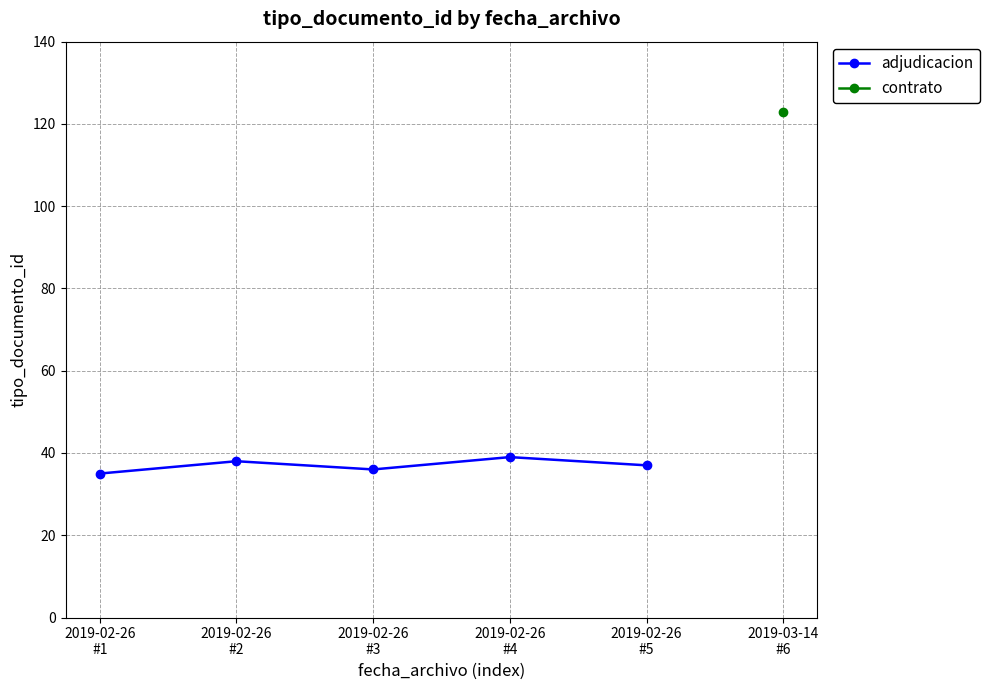

How many values are below 37?

2